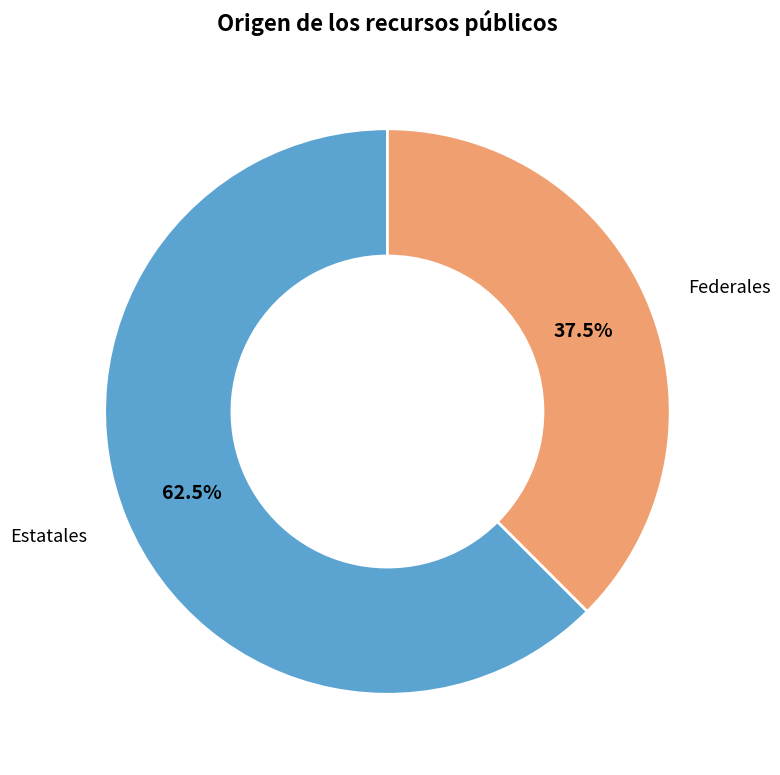

Does any single category account for the majority?

Yes